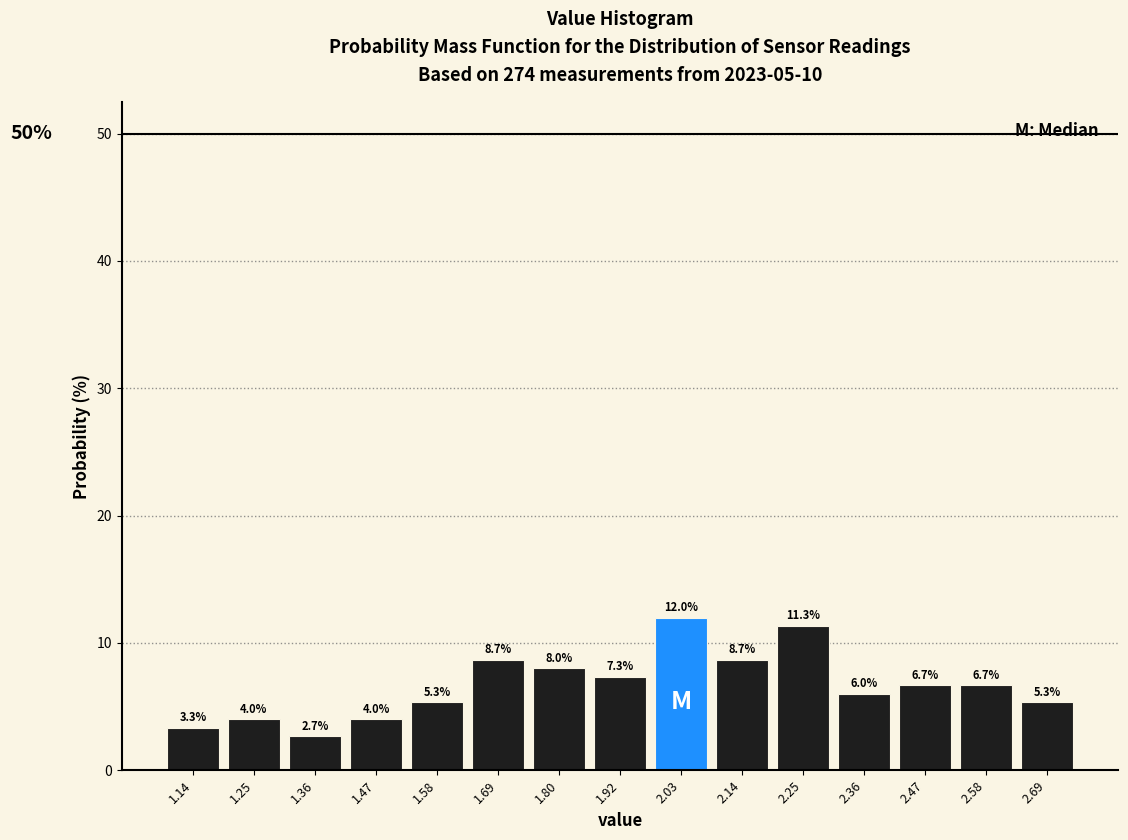

Reading left to right, list every bar in this chart as the range it spans on the x-axis followed by its height. The bar edges are not printed on the chart, so give them approximately, as read against the axis.

1.08 to 1.20: 3.3
1.20 to 1.30: 4.0
1.30 to 1.42: 2.7
1.42 to 1.52: 4.0
1.52 to 1.64: 5.3
1.64 to 1.74: 8.7
1.74 to 1.86: 8.0
1.86 to 1.98: 7.3
1.98 to 2.08: 12.0
2.08 to 2.20: 8.7
2.20 to 2.30: 11.3
2.30 to 2.42: 6.0
2.42 to 2.52: 6.7
2.52 to 2.64: 6.7
2.64 to 2.76: 5.3